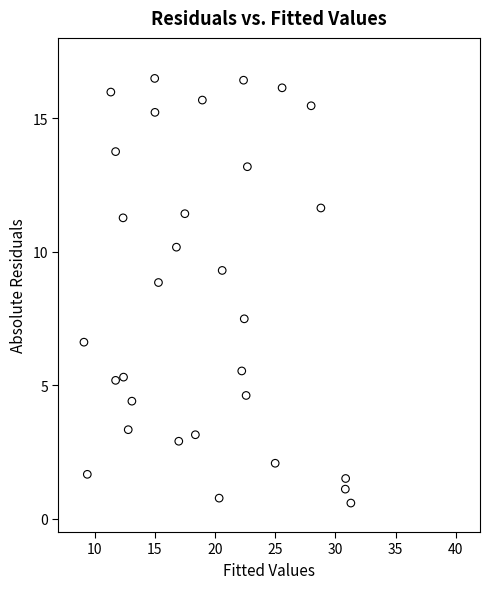

What Y value in the scatter plot is closest to 8?

7.5